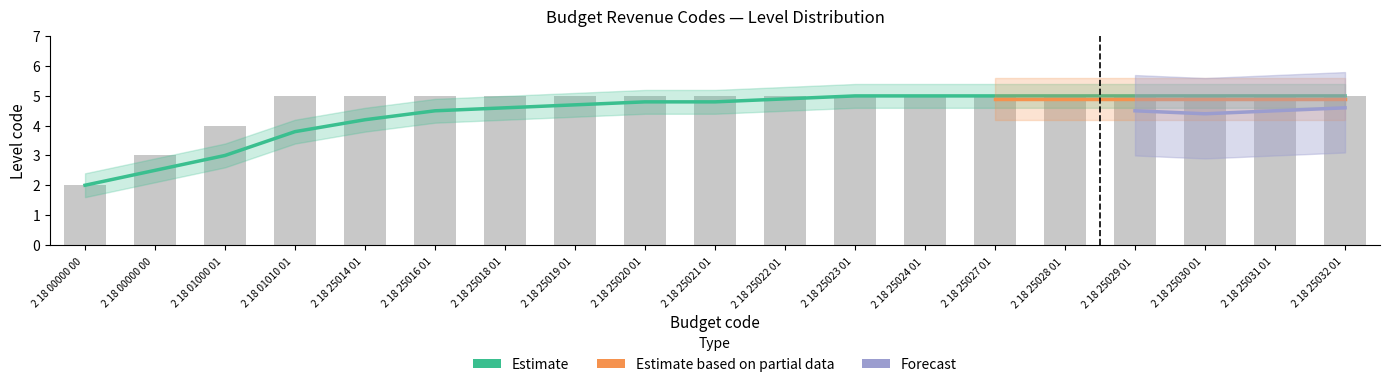

What is the value of the Estimate based on partial data bar at the 14th from the left?

5